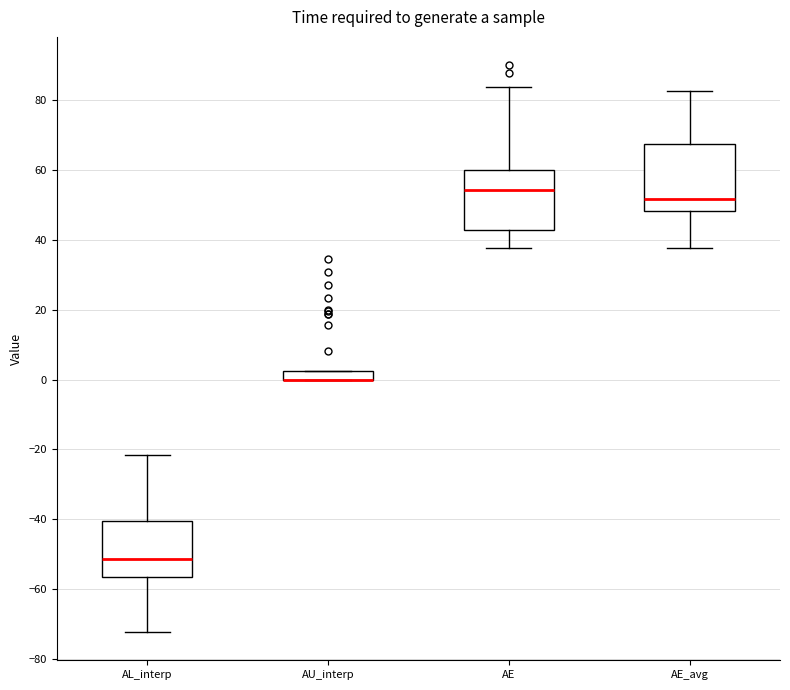

Where is the upper edge of the box for AE_avg on the y-axis? The values are not printed on the chart, so give them approximately, as read against the axis.

68